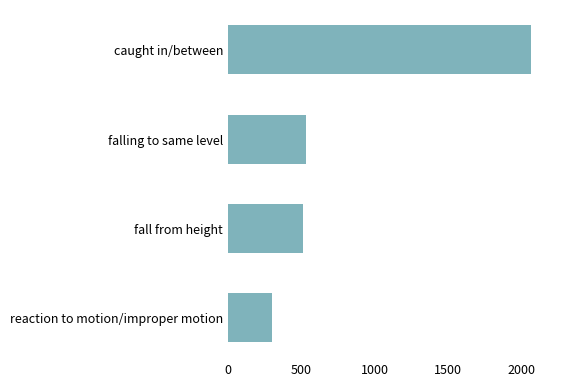

Reading bottom to top, list all the values displayed in this chart.

301	514	530	2069